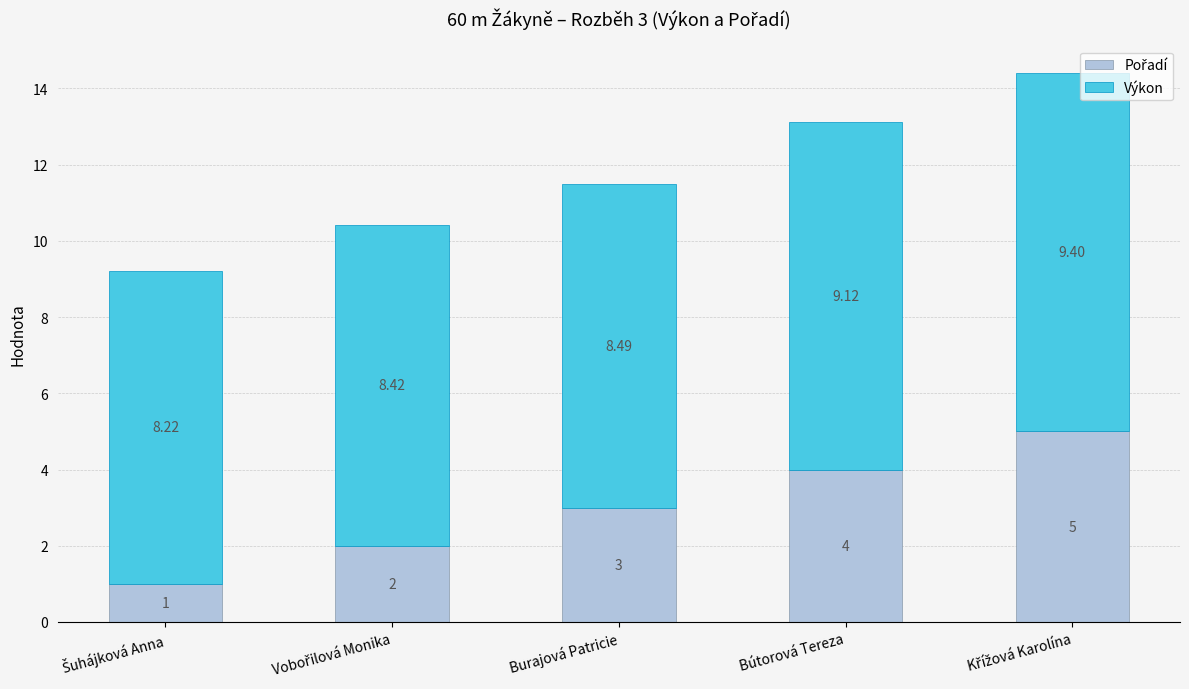

What is the difference between the Výkon values at Šuhájková Anna and Burajová Patricie?

0.3